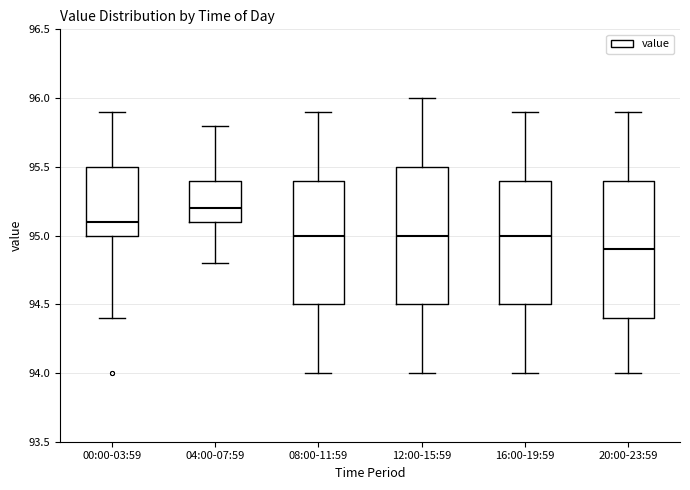

Which box has the lowest median line?

20:00-23:59